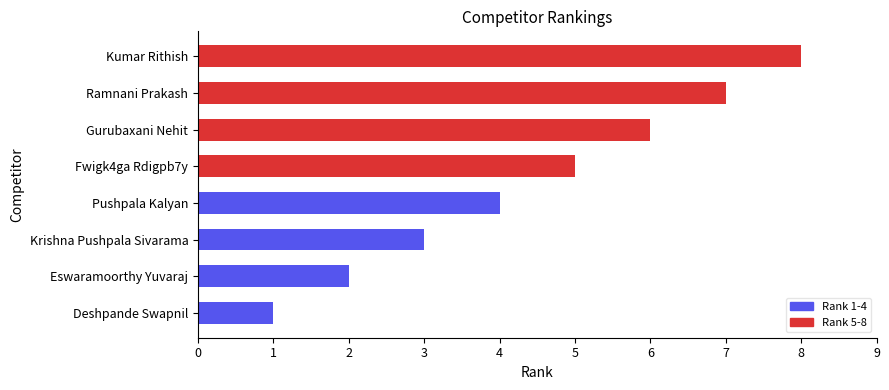

What is the greatest value displayed?

8